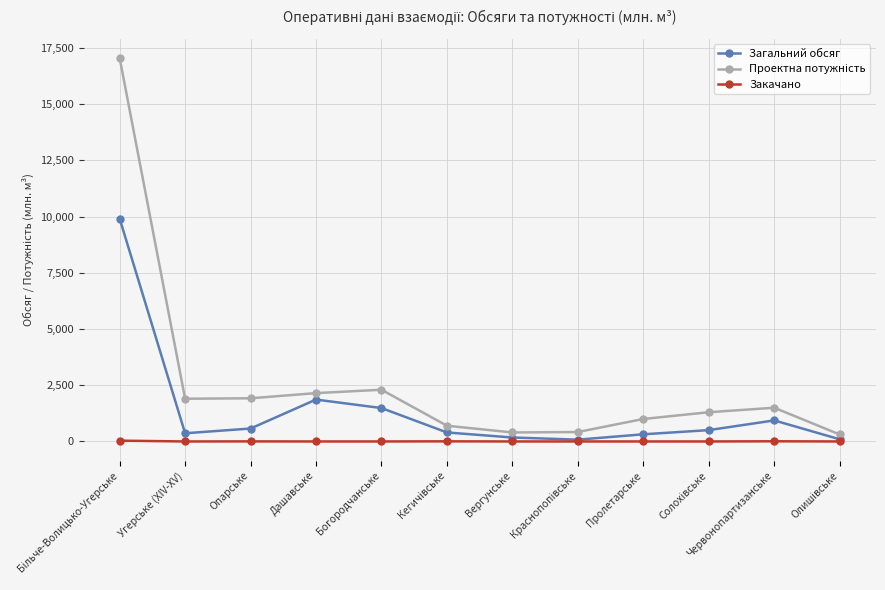

True or false: Загальний обсяг has more than 1 points higher than both neighbors.

True